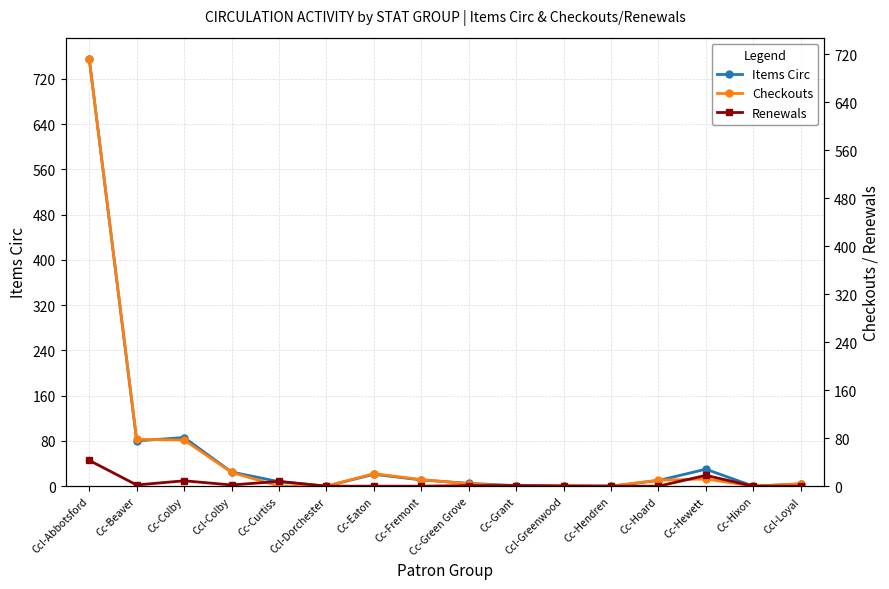

What is the difference between the highest and lowest values at Cc-Eaton?

21